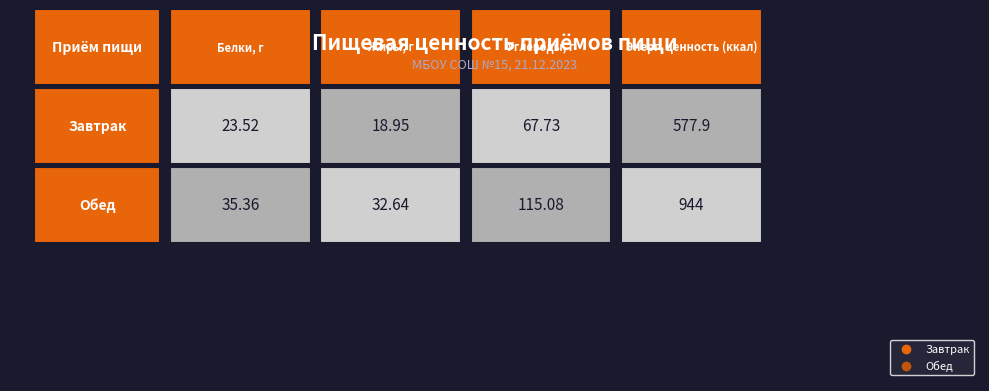

Reading right to left, what are all the values shown in this chart?

Завтрак: 577.9	67.7	18.9	23.5
Обед: 944.0	115.1	32.6	35.4